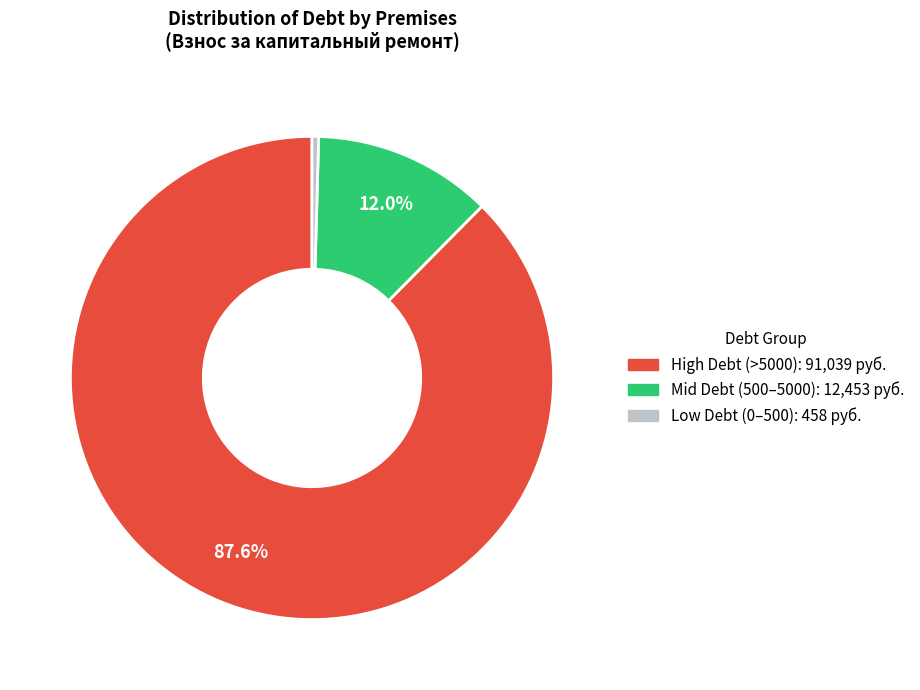

How many slices are in this pie chart?

3